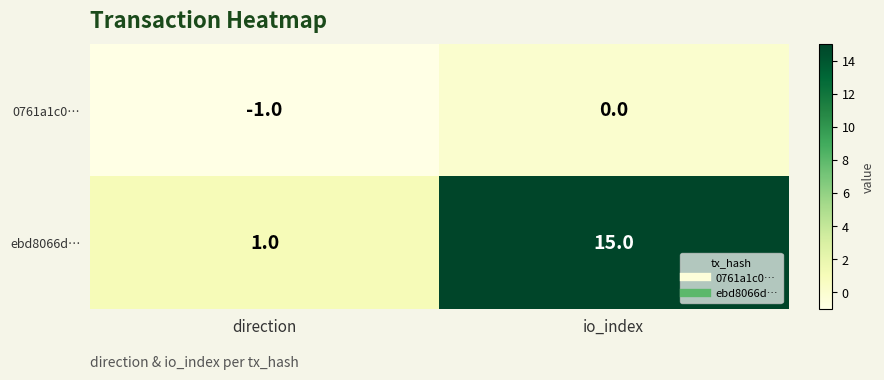

How many data points in 0761a1c0… are less than 0?

1